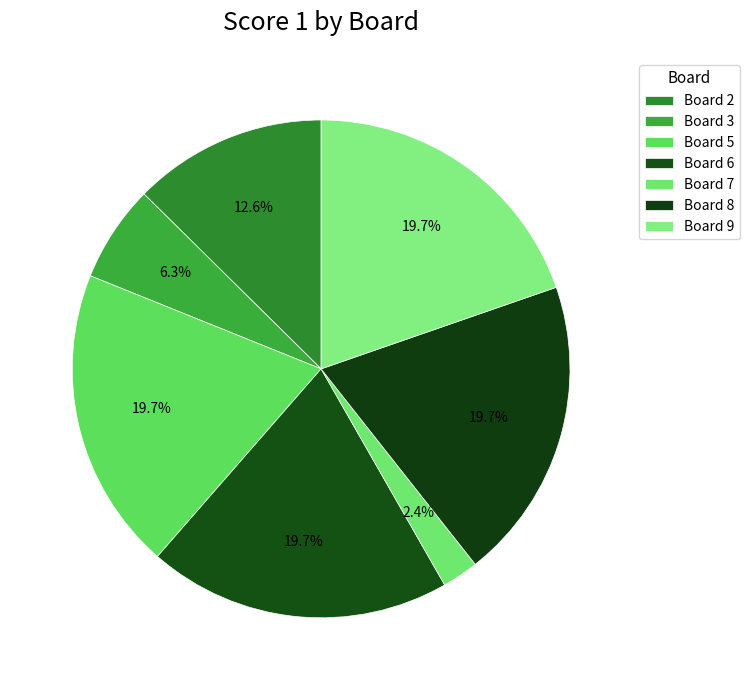

How many slices are in this pie chart?

7